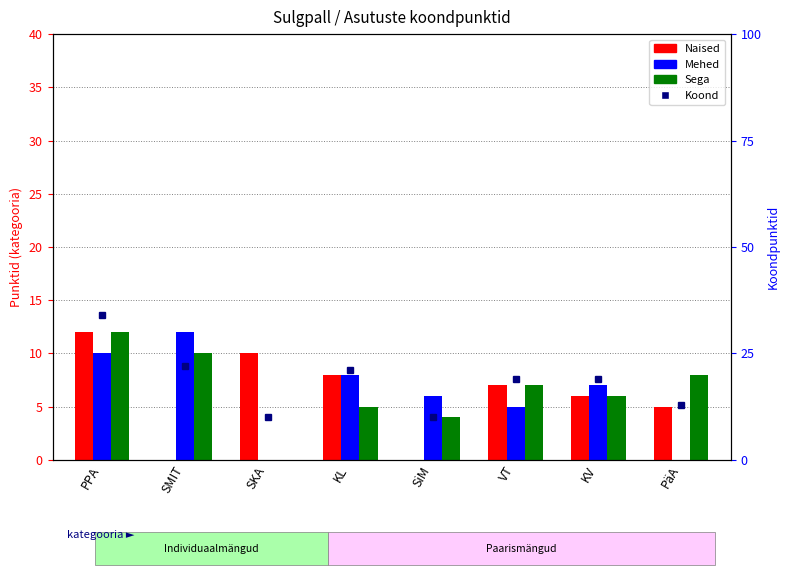

True or false: Mehed has a value of 5 at KL.

False